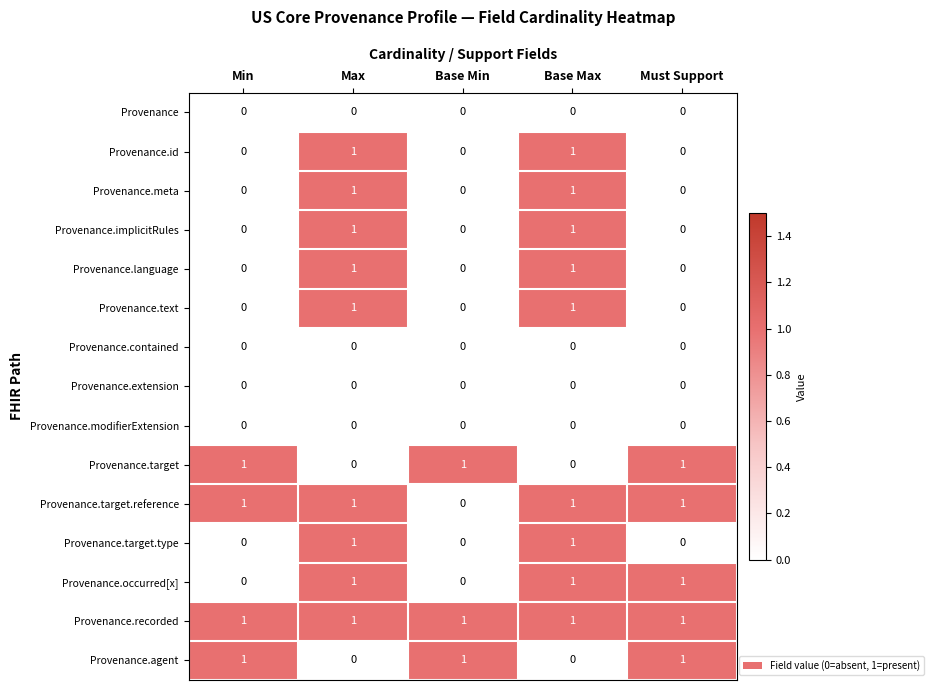

At how many categories does at least one series exceed 0?

5